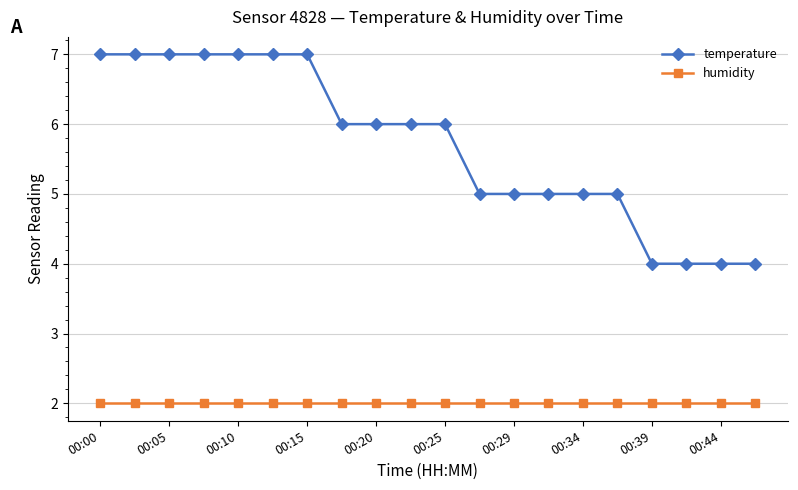

What is the sum of all humidity values?

40.0